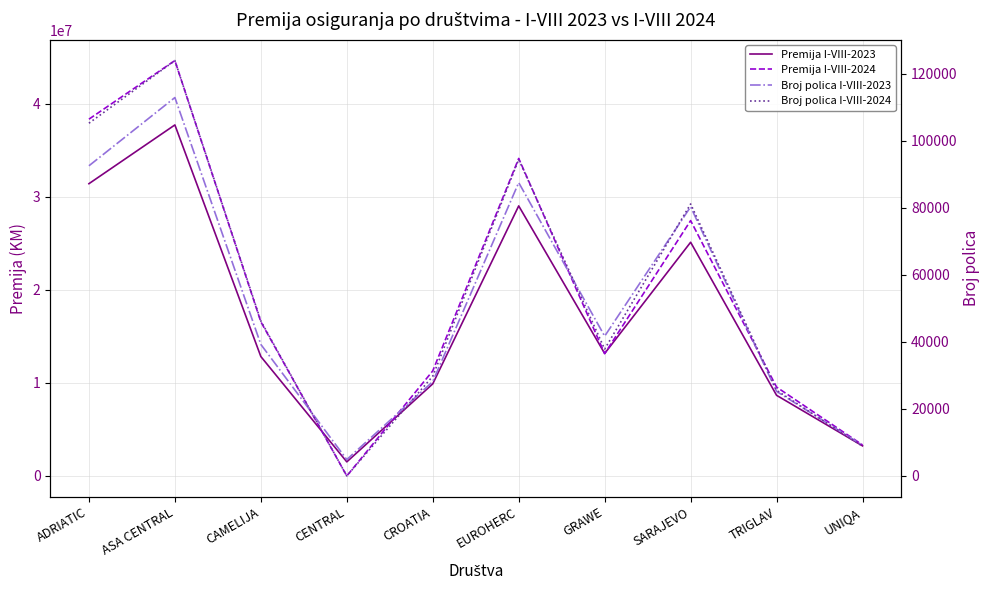

Count the number of categories in the chart.

10